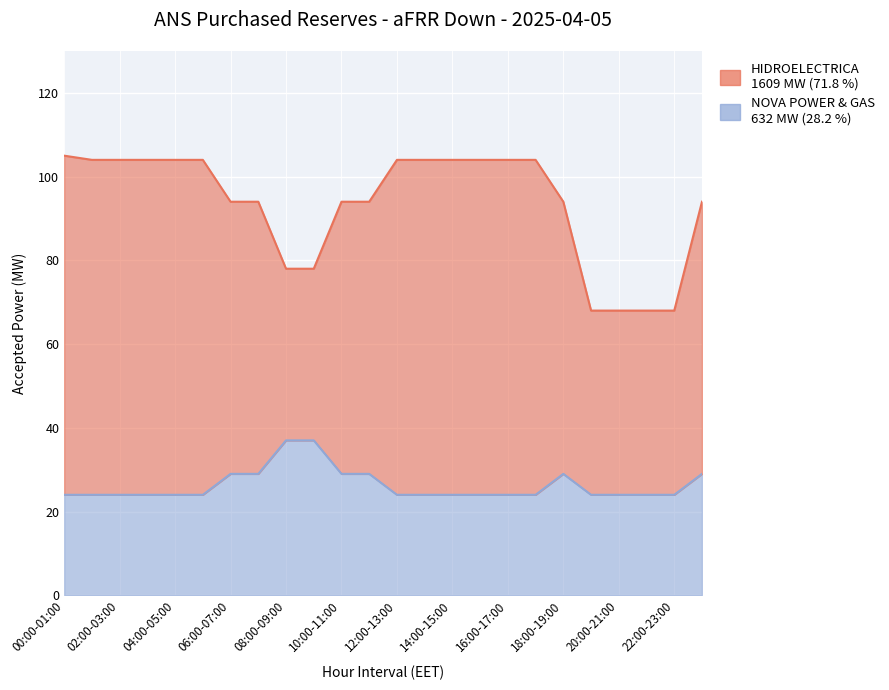

What is the difference between the values at 08:00-09:00 and 22:00-23:00?

13